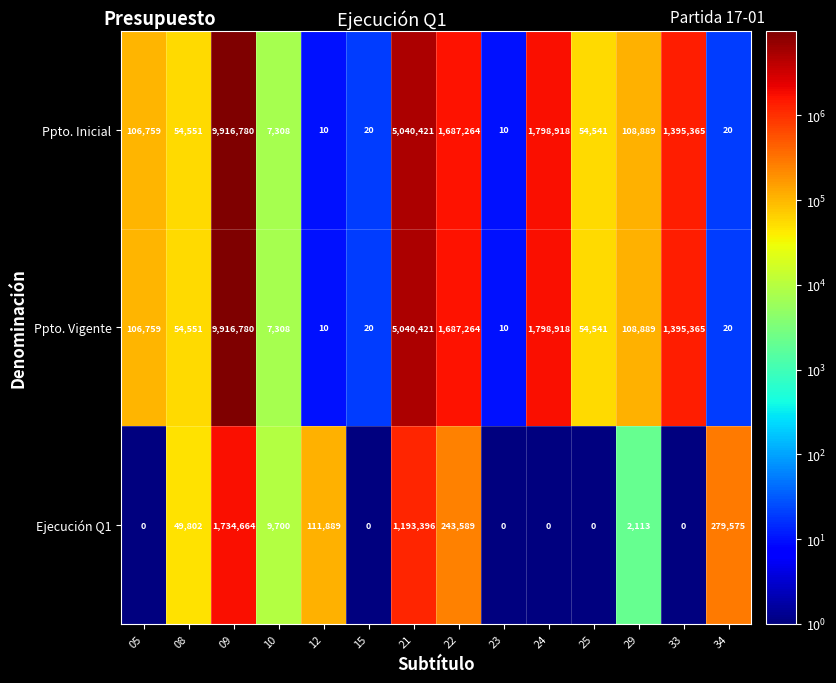

Which category has the highest value in the Ejecución Q1 series?

09